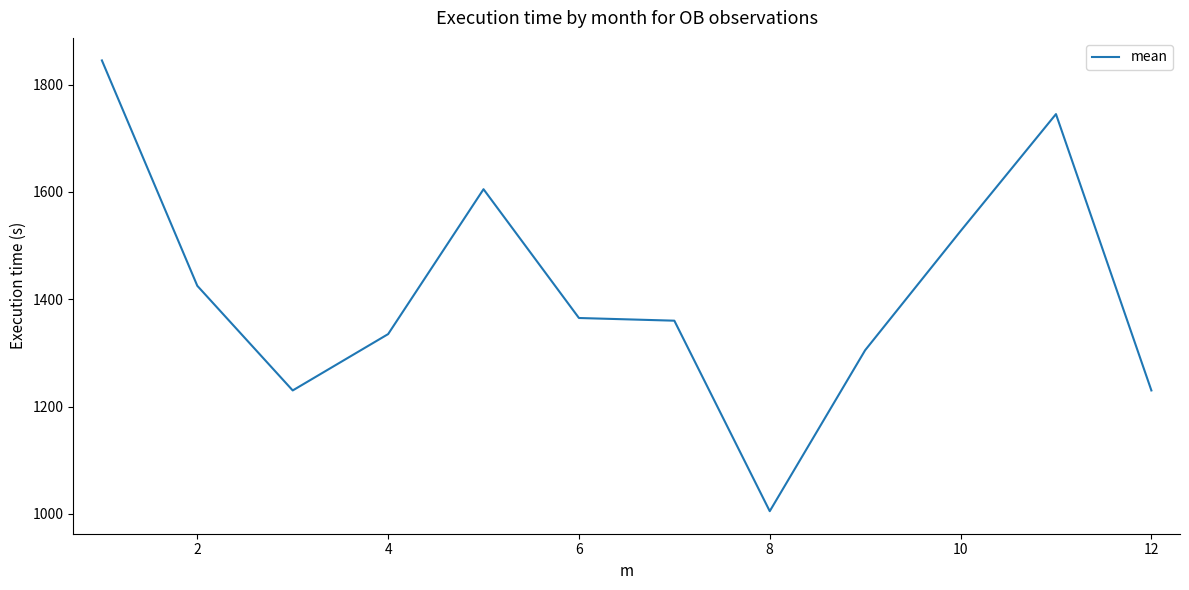

What is the difference between the maximum and minimum values?

840